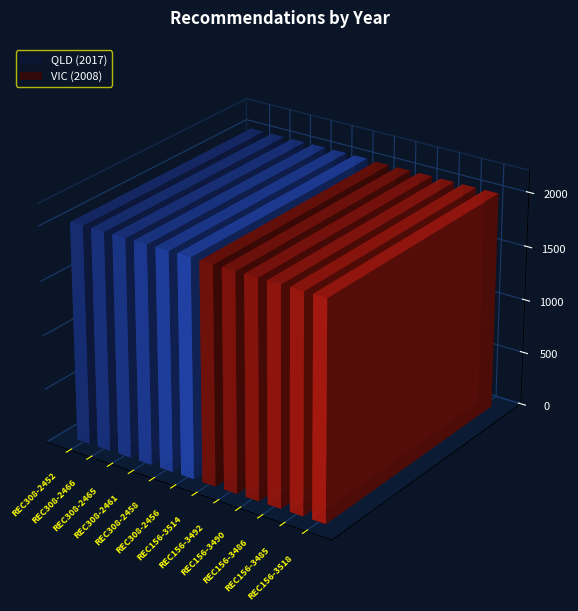

Does the chart contain any negative values?

No